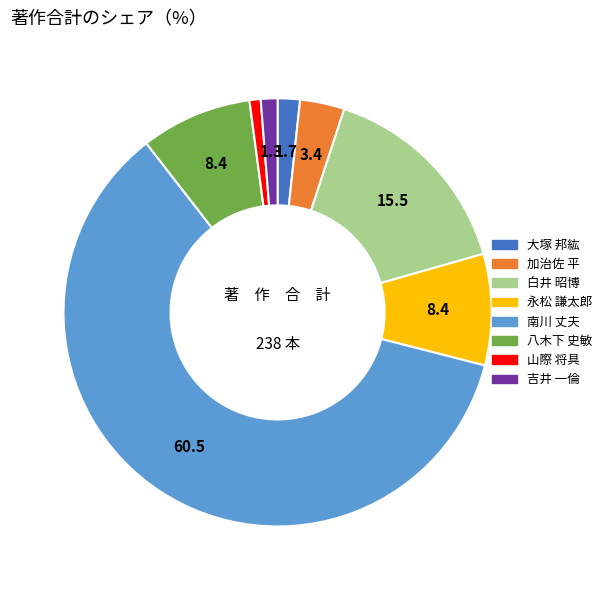

Which has a higher value, 南川 丈夫 or 大塚 邦紘?

南川 丈夫